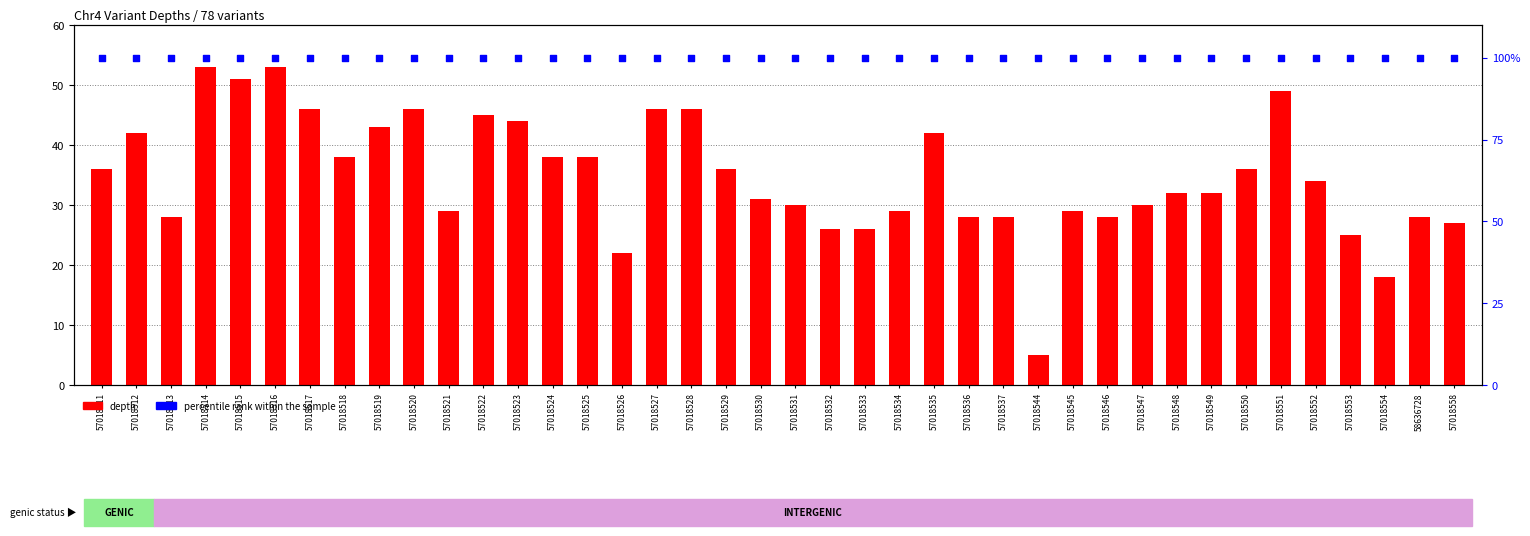

At which category is the sum across all series the highest?

57018514